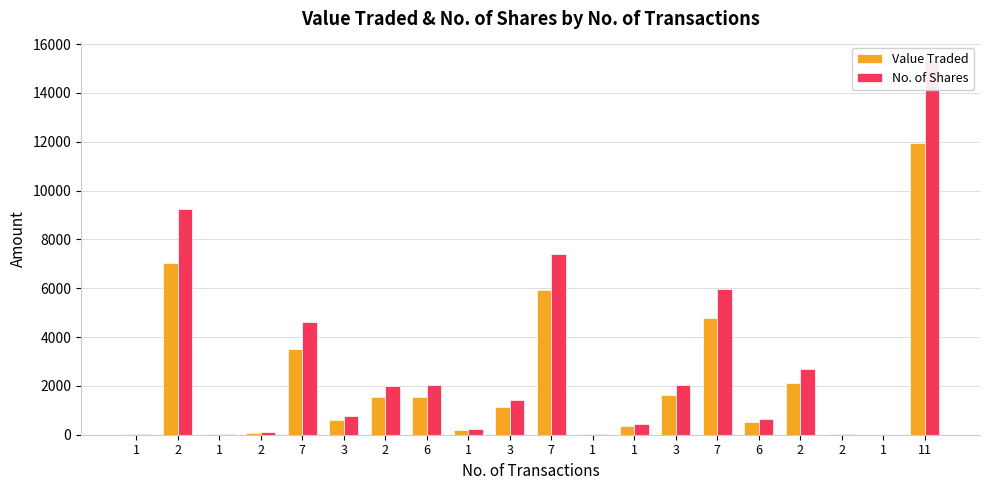

What is the smallest value displayed?

2